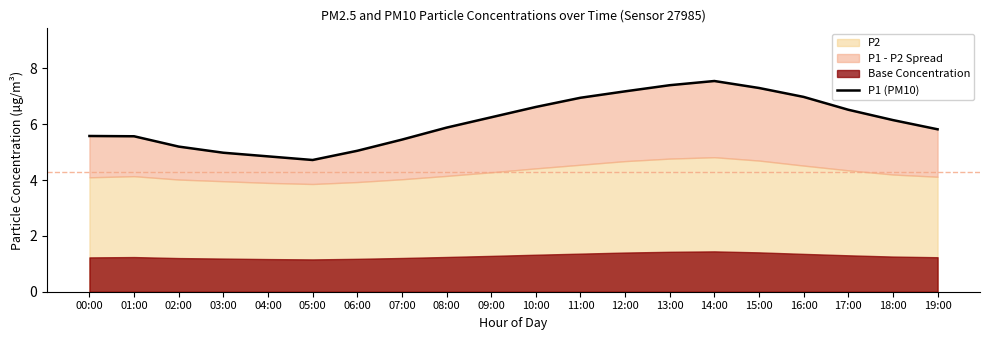

What is the value of the 5th point from the left?

4.8